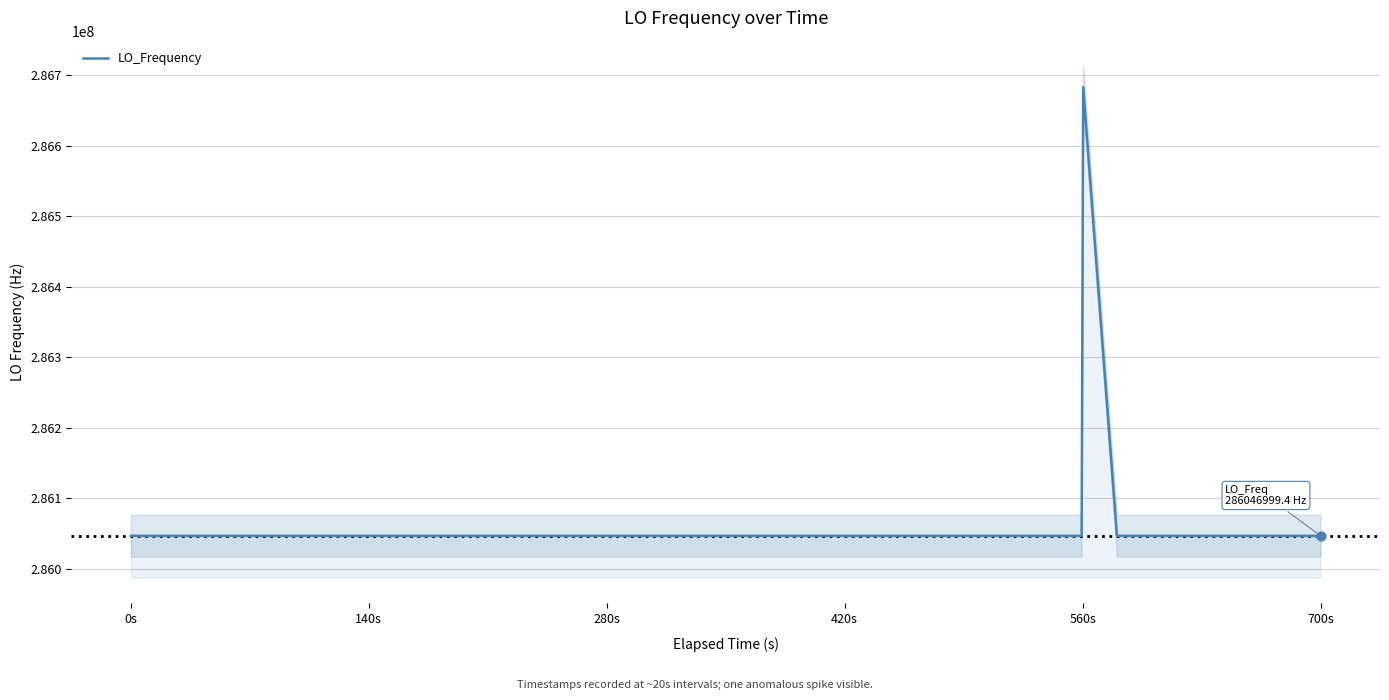

What is the highest value of the LO_Frequency series?

286682709.3